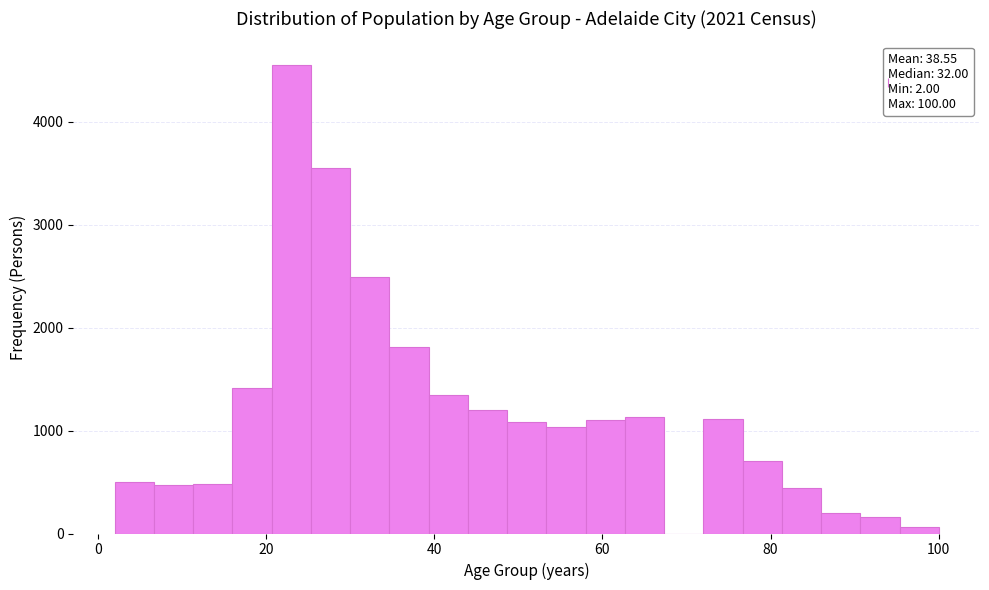

Around what value on the x-axis is the tallest bar? Give the approximate position of its centre, as read against the axis.

24